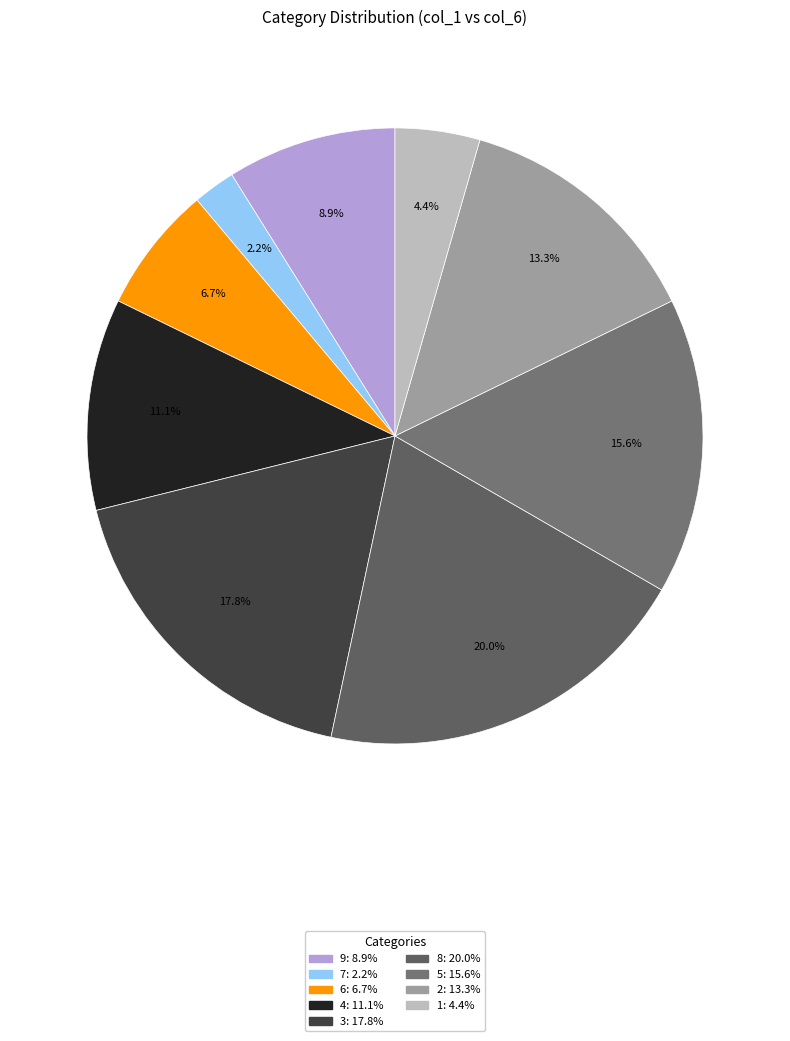

Between 8 and 4, which is larger?

8